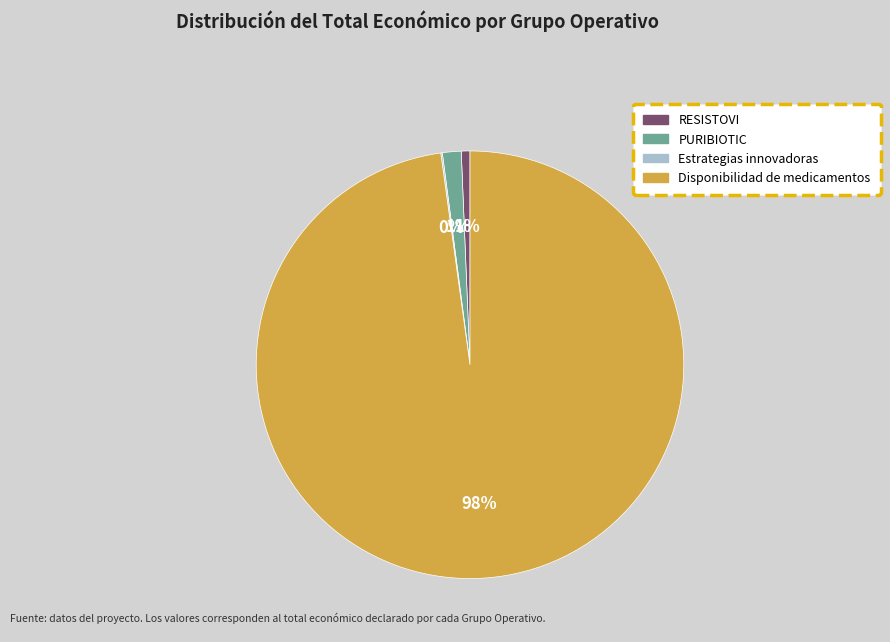

To the nearest percent, what is the difference between the largest and smallest slice percentages?

98%